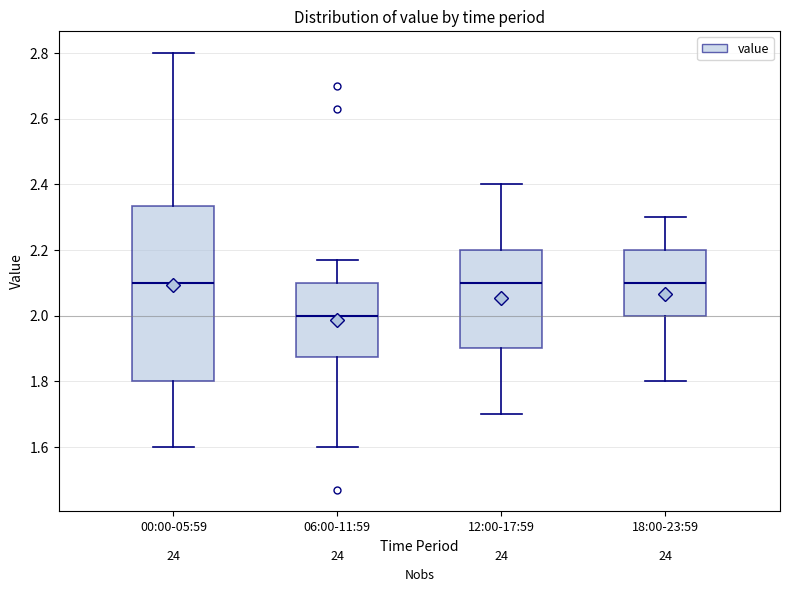

Which box is the tallest, from its lower edge to its upper edge?

00:00-05:59